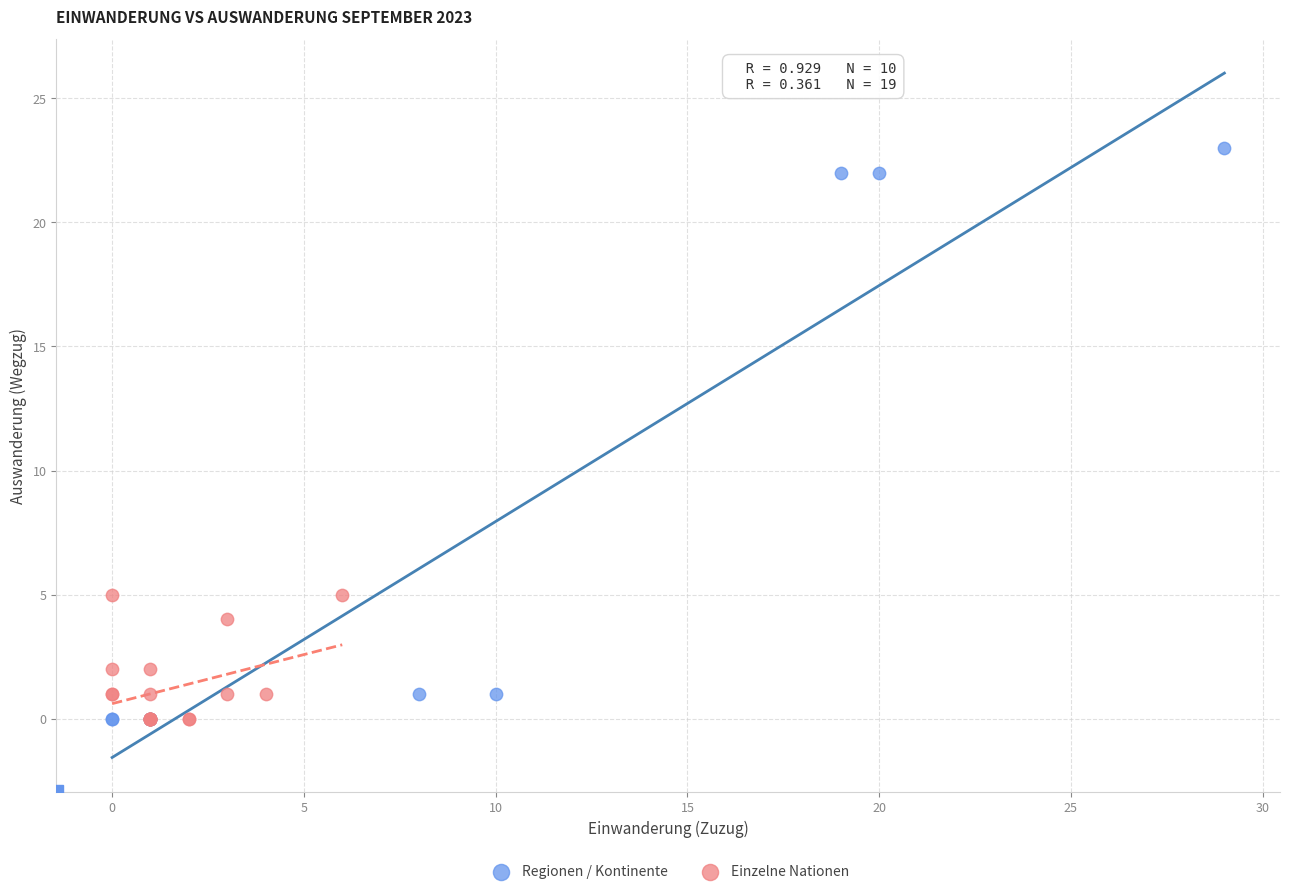

Which series has the widest spread of Y values?

Regionen / Kontinente